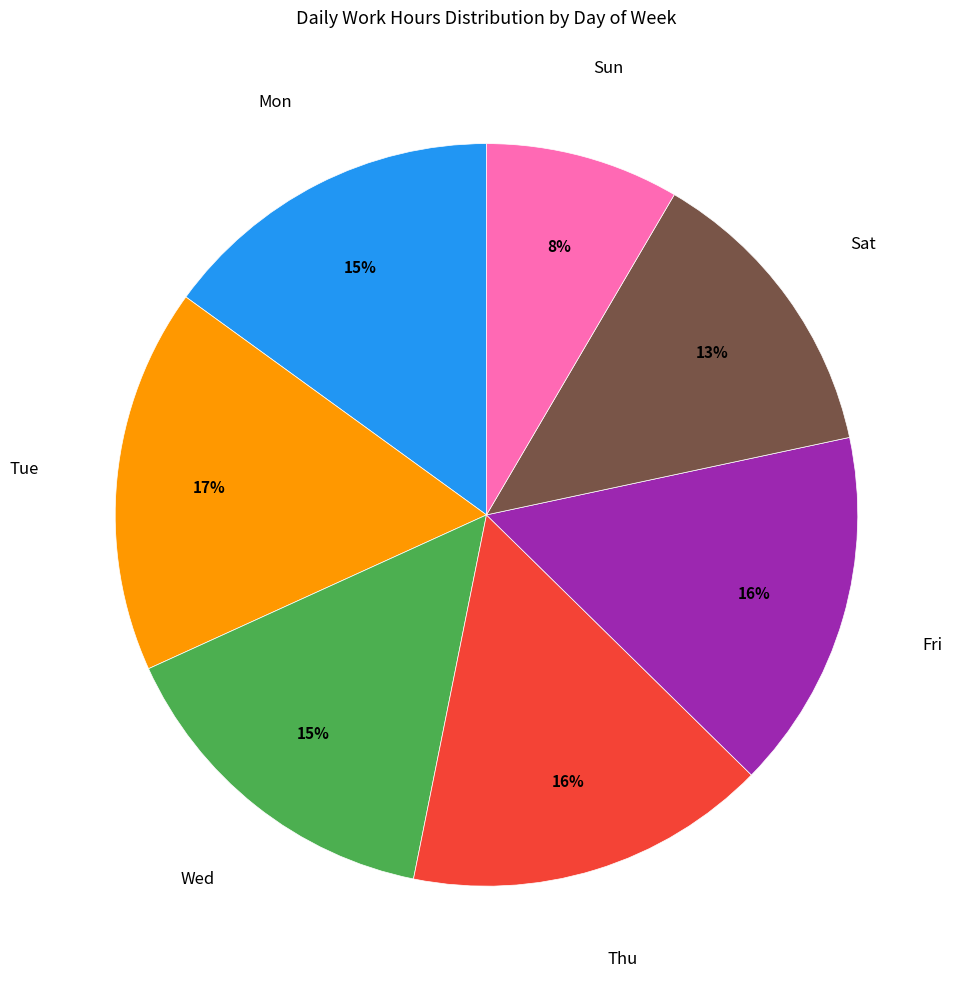

Does any single category account for the majority?

No